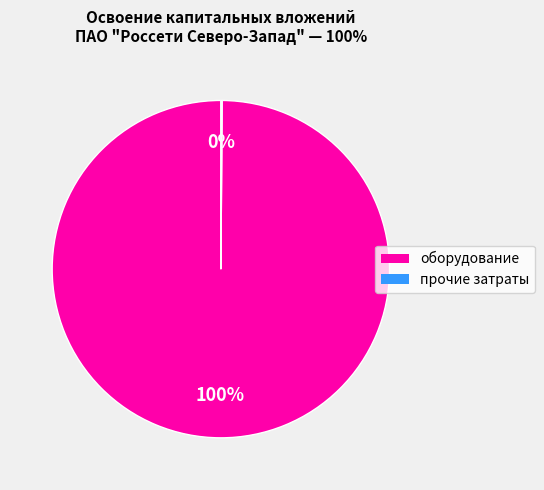

To the nearest percent, what is the difference between the largest and smallest slice percentages?

100%